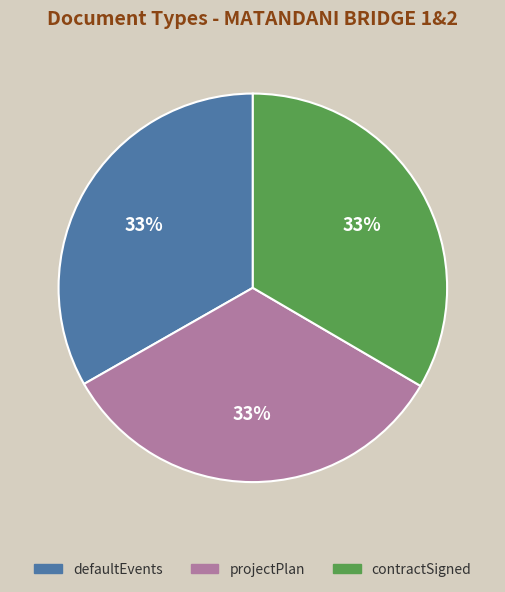

Is there any slice that represents more than half of the pie?

No